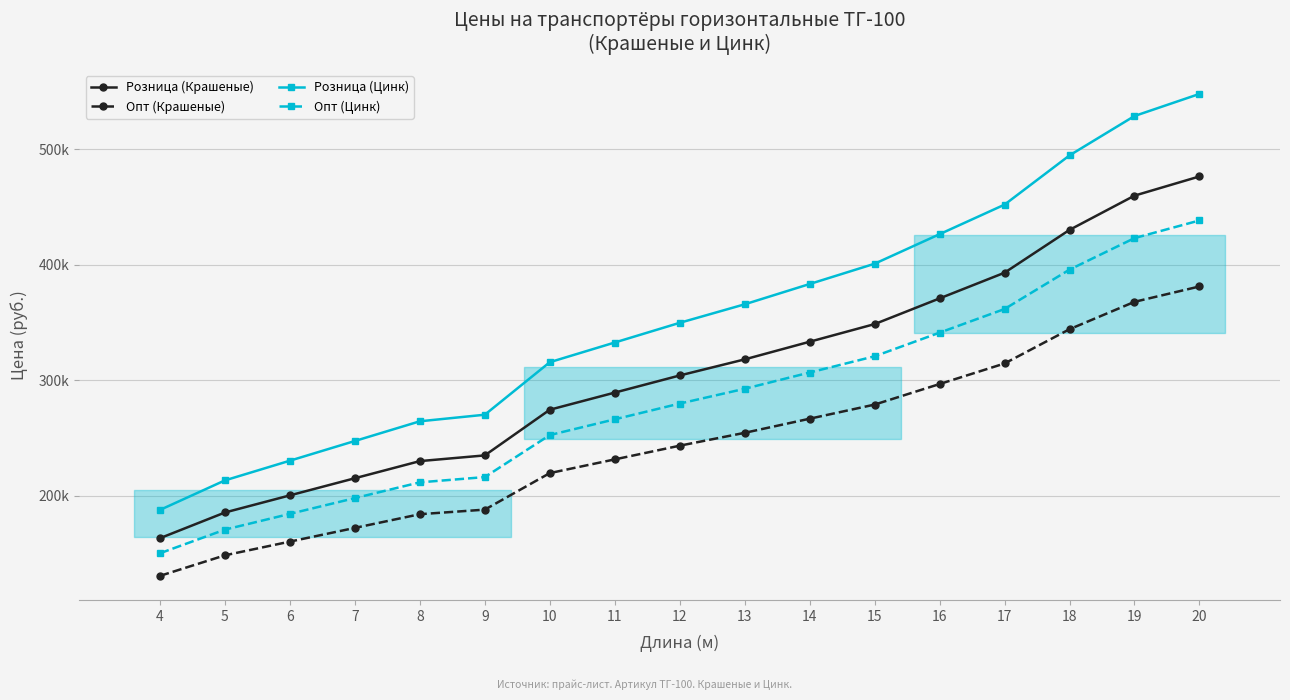

Which has a higher value, 14 or 5?

14